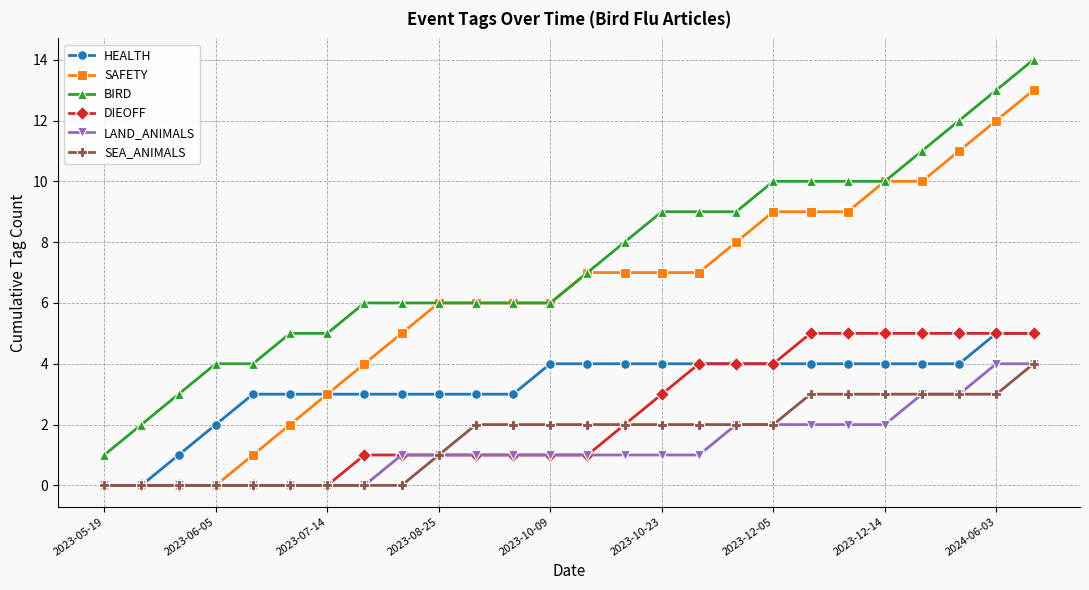

What is the highest value of the BIRD series?

14